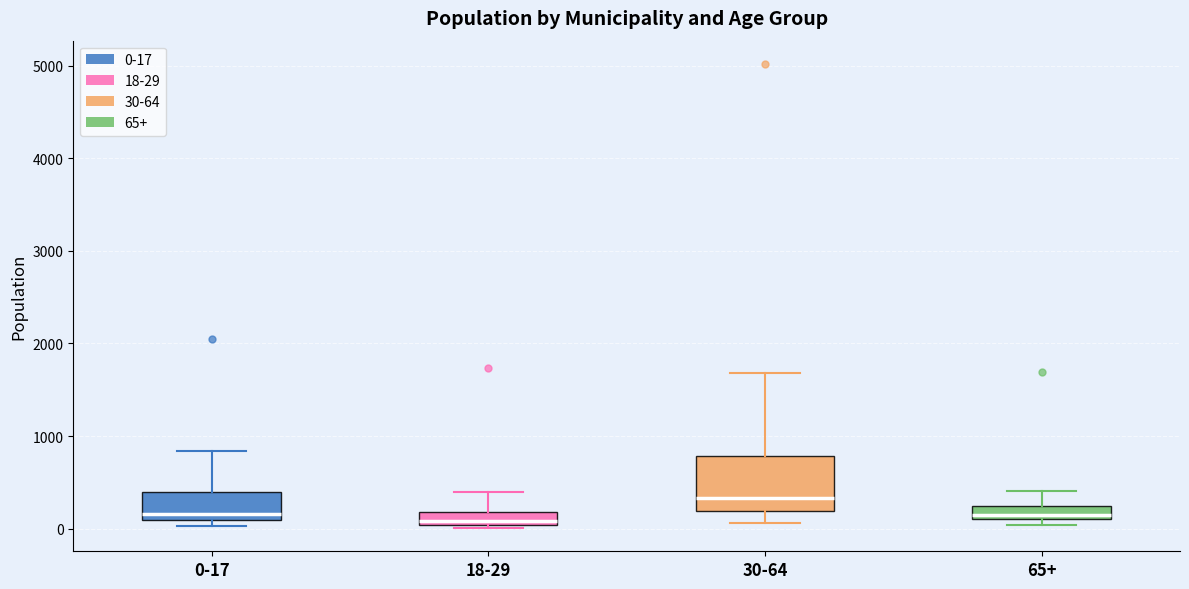

Which box's median line is the highest?

30-64